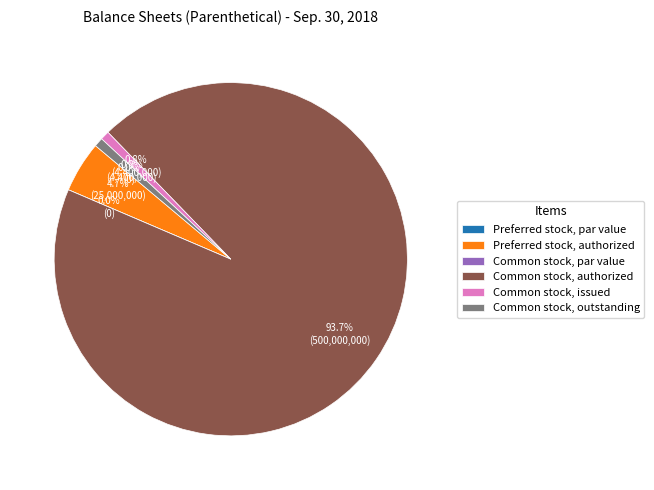

What is the ratio of the value at Common stock, authorized to the value at Common stock, outstanding?

113.6